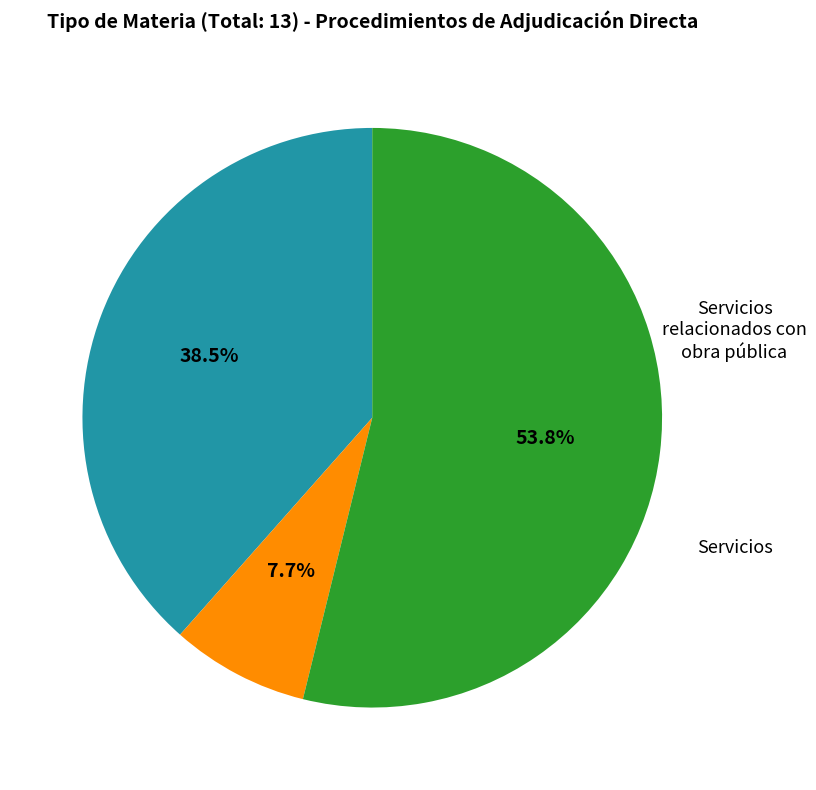

Is there a majority slice in this chart?

Yes